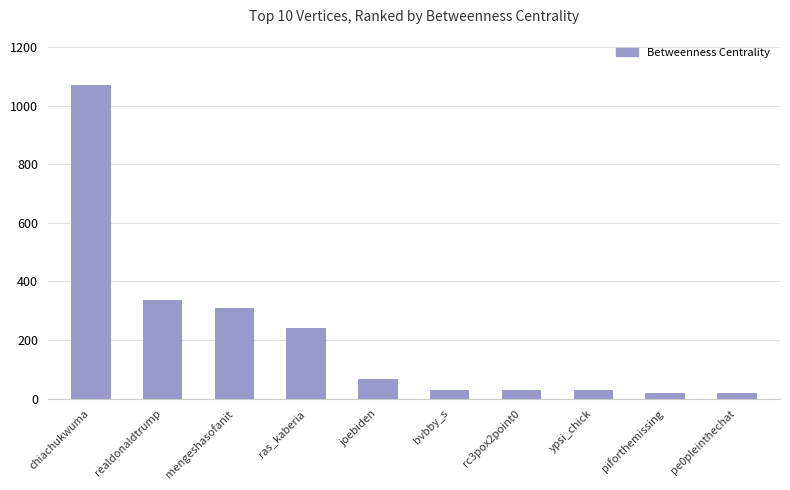

What is the sum of all values?

2151